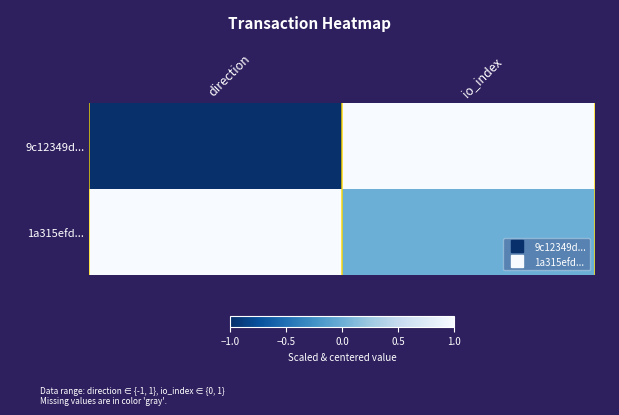

Which series changed the most between direction and io_index?

9c12349d...